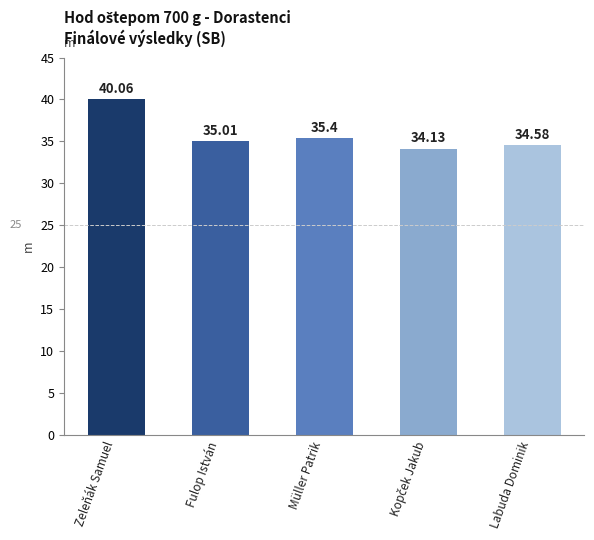

Where is the data nearest to the value 37?

Müller Patrik